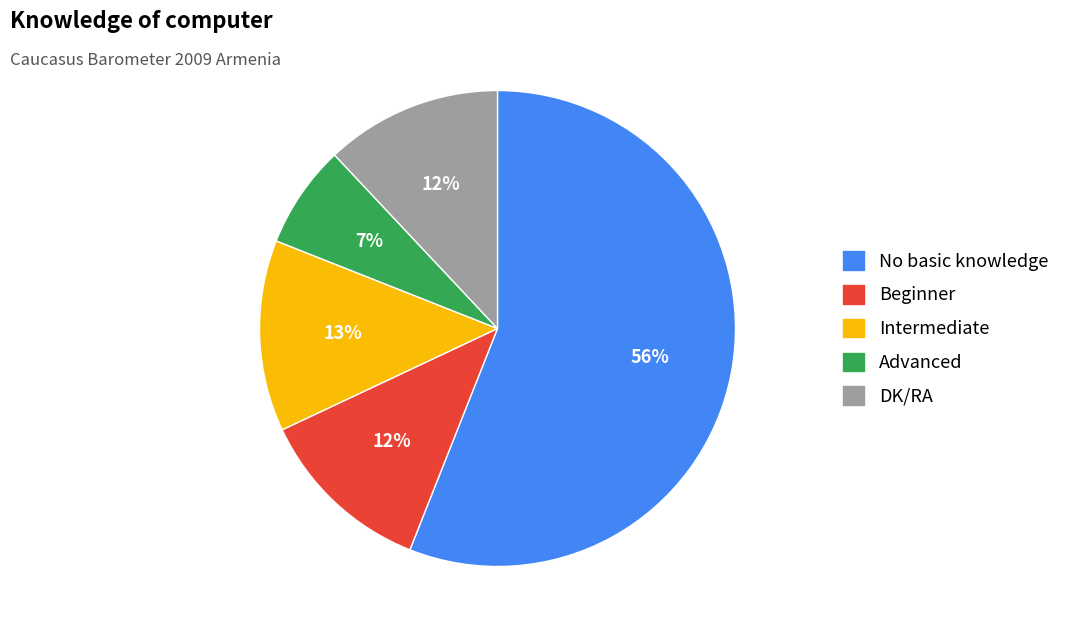

To the nearest percent, what is the combined percentage of Beginner and Advanced?

19%